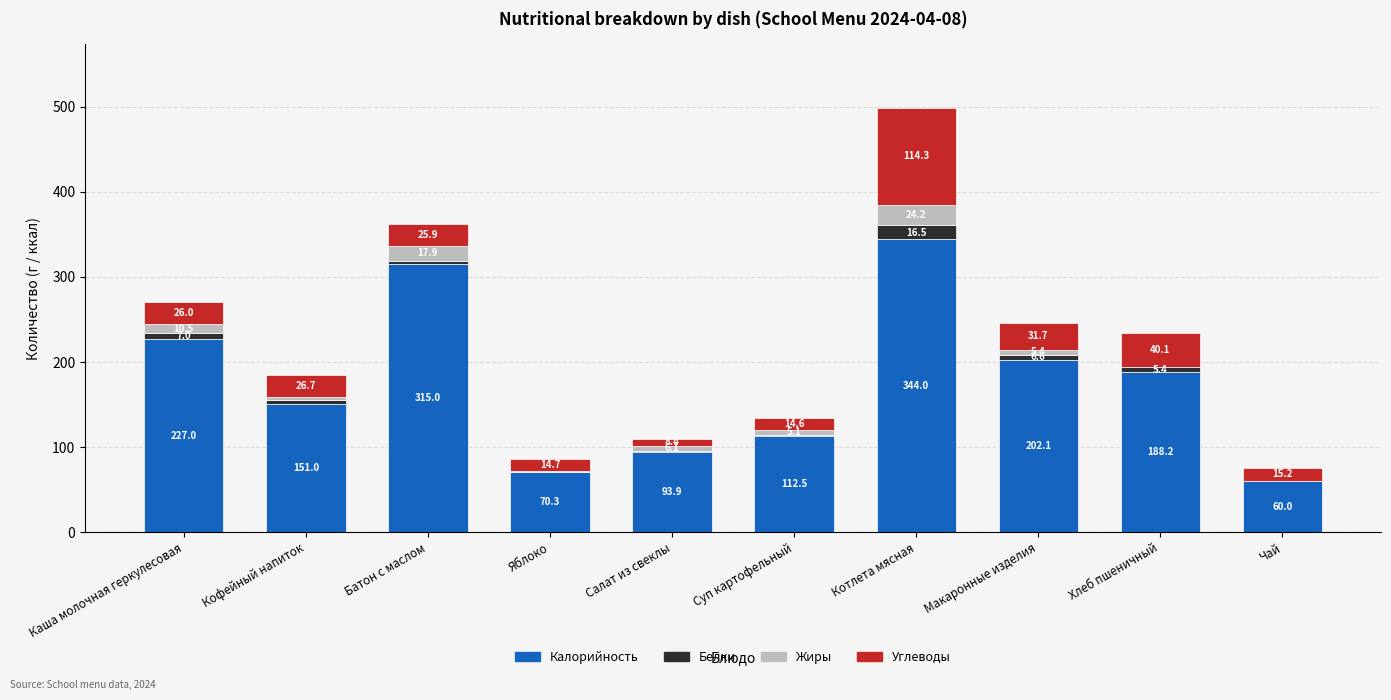

Count the number of data series in this chart.

4